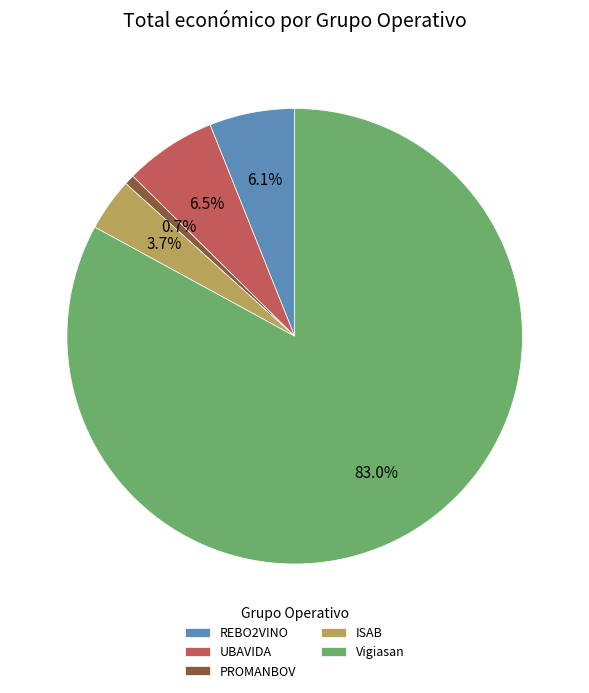

Which has a higher value, PROMANBOV or Vigiasan?

Vigiasan